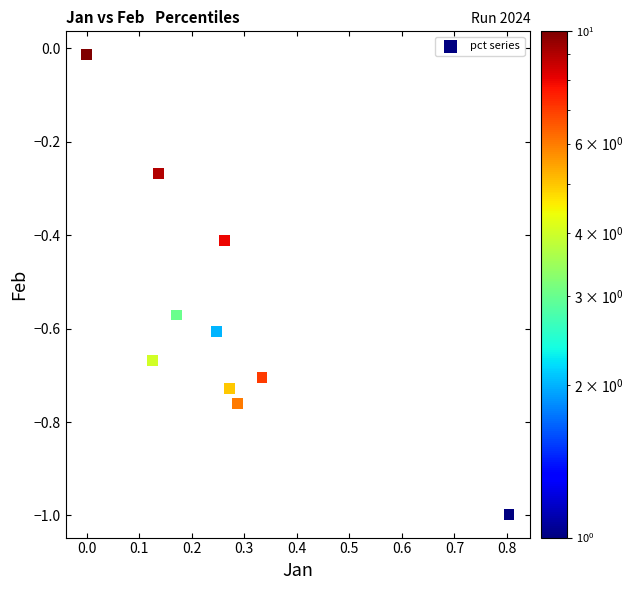

What is the range of Y values (max minus min)?

1.0